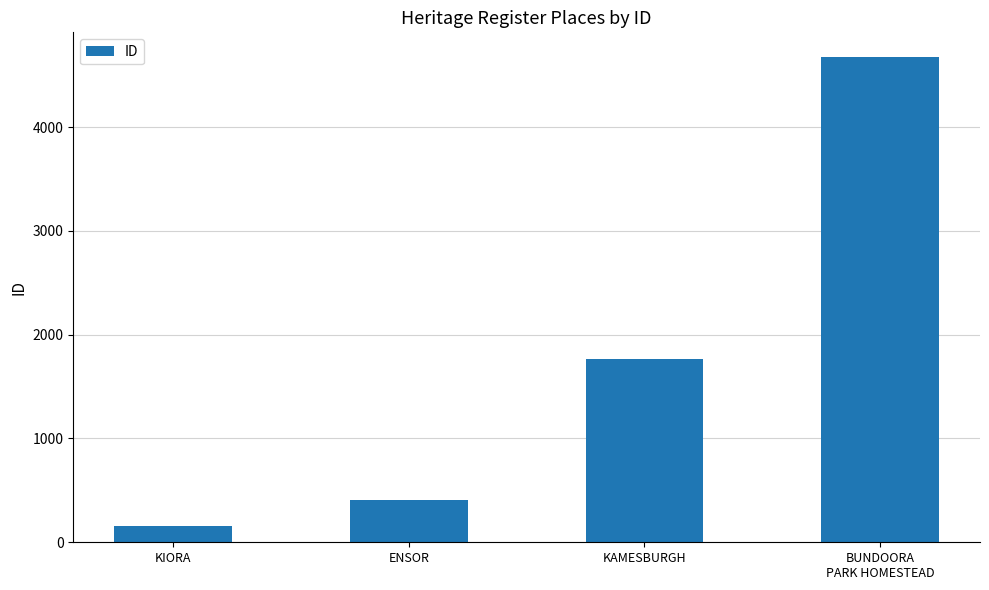

How many series are shown in this chart?

1